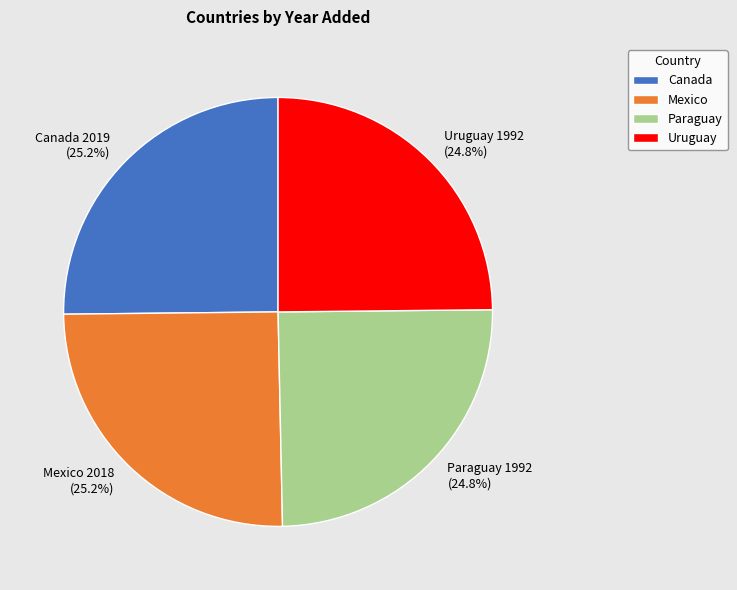

Does any single category account for the majority?

No